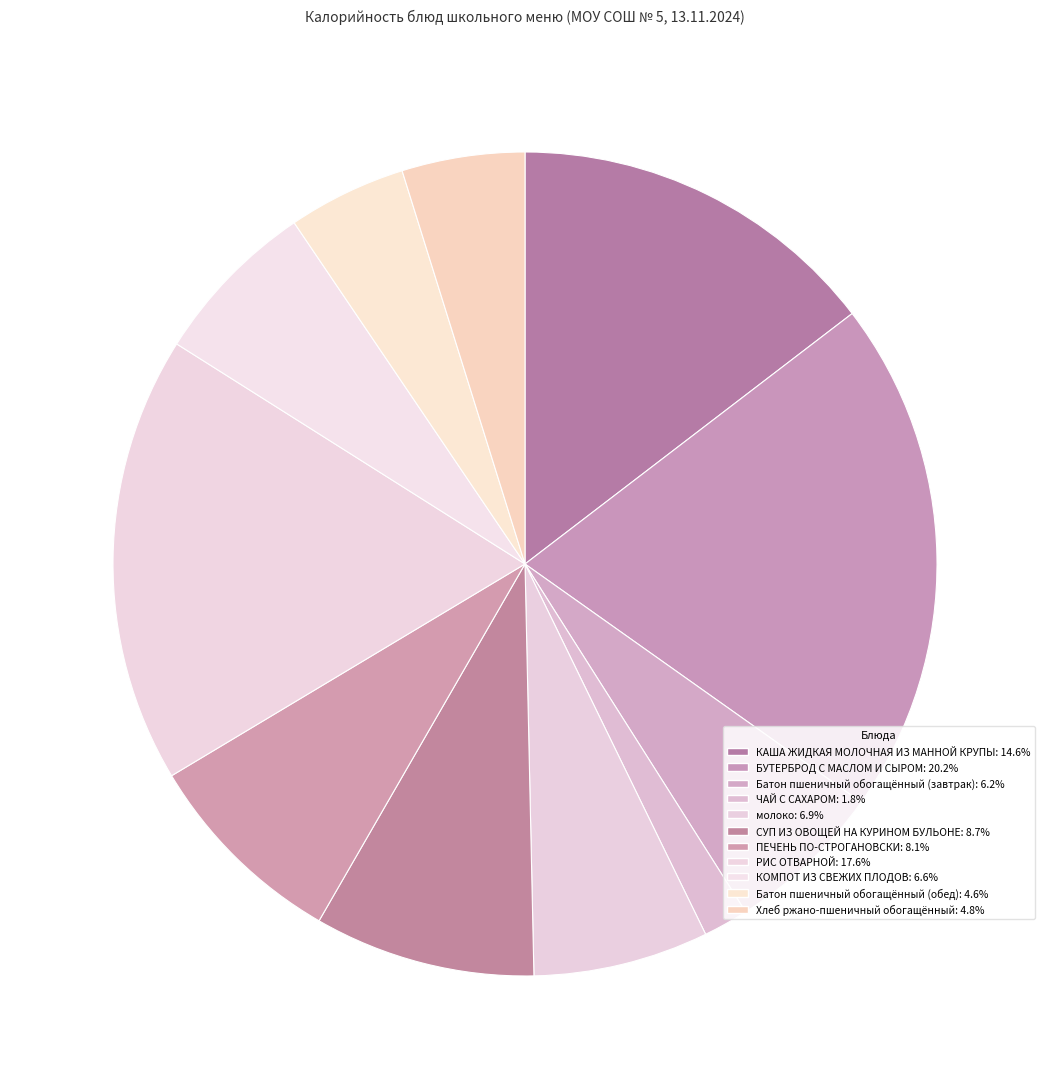

Rank the categories by value from highest to lowest.

БУТЕРБРОД С МАСЛОМ И СЫРОМ, РИС ОТВАРНОЙ, КАША ЖИДКАЯ МОЛОЧНАЯ ИЗ МАННОЙ КРУПЫ, СУП ИЗ ОВОЩЕЙ НА КУРИНОМ БУЛЬОНЕ, ПЕЧЕНЬ ПО-СТРОГАНОВСКИ, молоко, КОМПОТ ИЗ СВЕЖИХ ПЛОДОВ, Батон пшеничный обогащённый (завтрак), Хлеб ржано-пшеничный обогащённый, Батон пшеничный обогащённый (обед), ЧАЙ С САХАРОМ